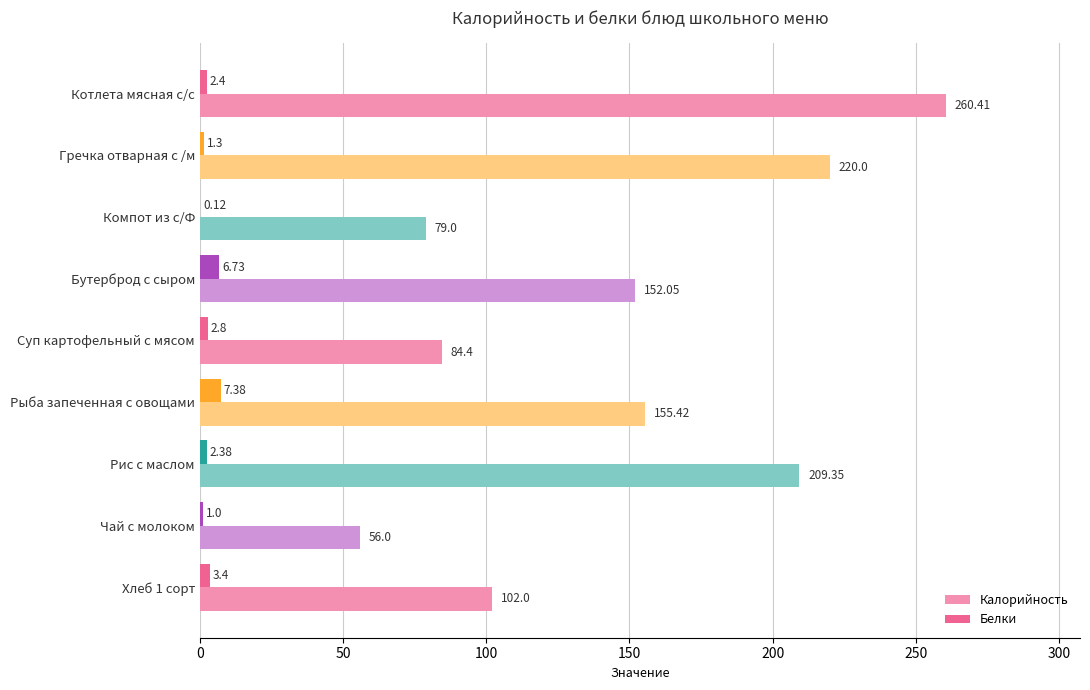

Which series has the widest spread of values?

Калорийность